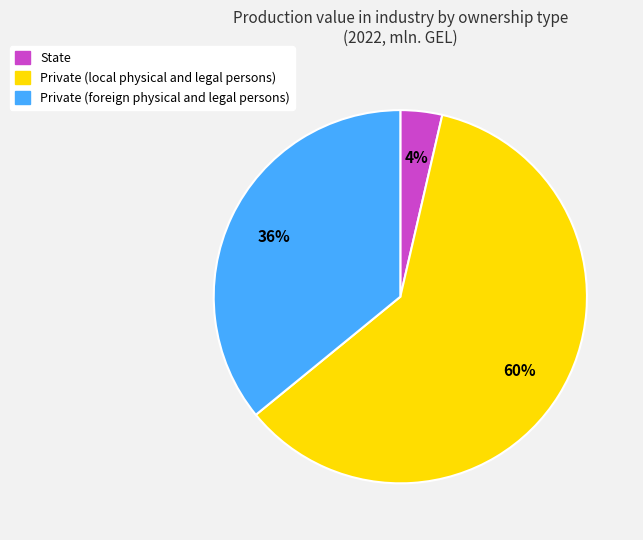

Do State and Private (foreign physical and legal persons) together represent more than half of the pie?

No